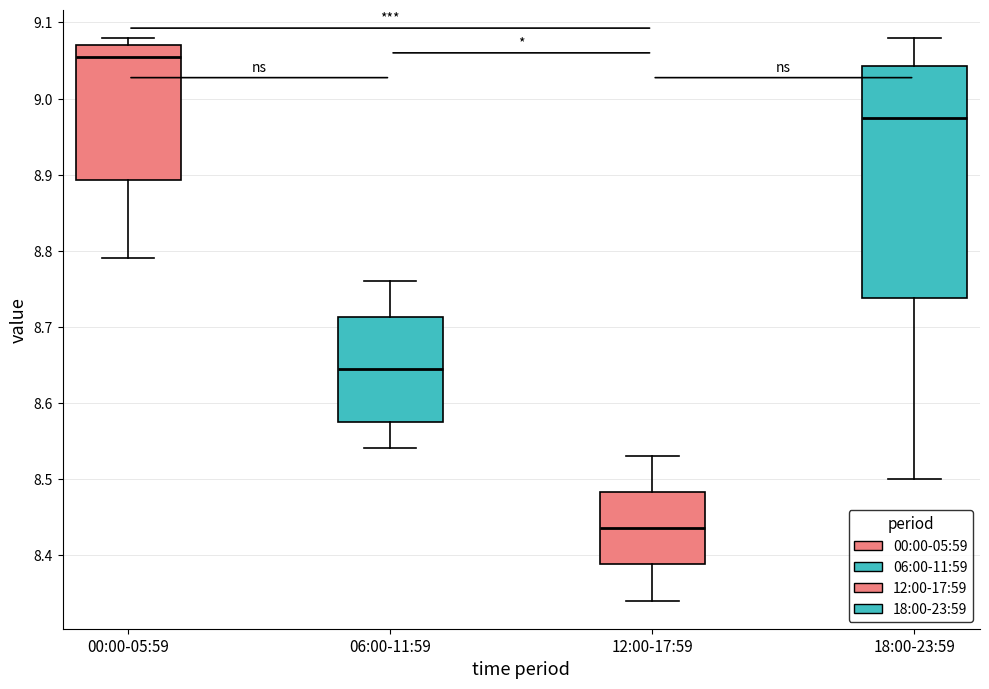

Reading left to right, transcribe this box plot: for each box, give where its median line is, the range the box spans, and where its two whiskers end, as read against the y-axis. The values are not printed on the chart, so give them approximately, as read against the axis.

00:00-05:59: median 9.06, box 8.89 to 9.07, whiskers 8.79 to 9.08
06:00-11:59: median 8.65, box 8.58 to 8.71, whiskers 8.54 to 8.76
12:00-17:59: median 8.44, box 8.39 to 8.48, whiskers 8.34 to 8.53
18:00-23:59: median 8.98, box 8.74 to 9.04, whiskers 8.50 to 9.08